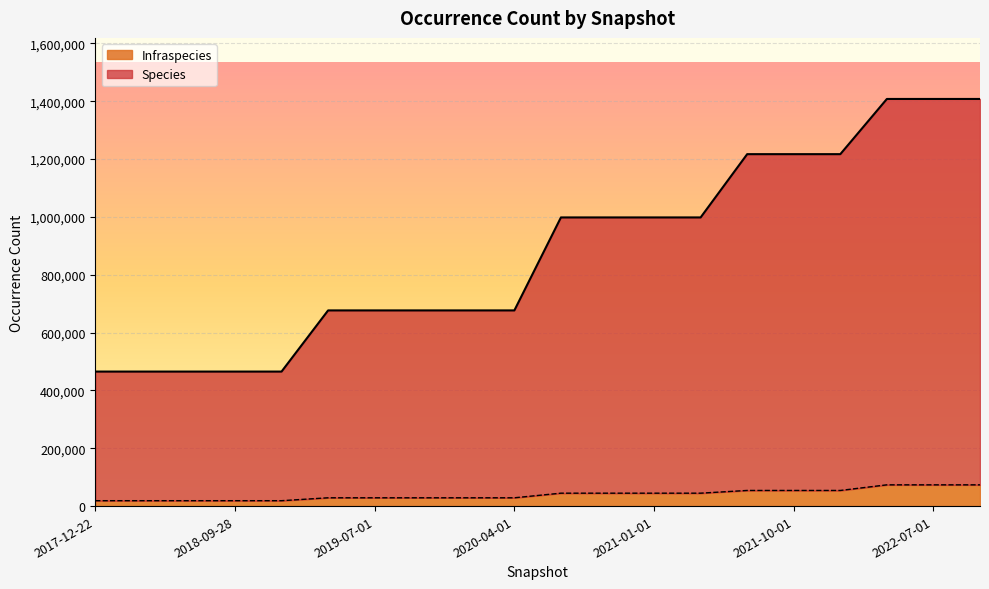

Does the chart display data point markers on the line(s)?

No